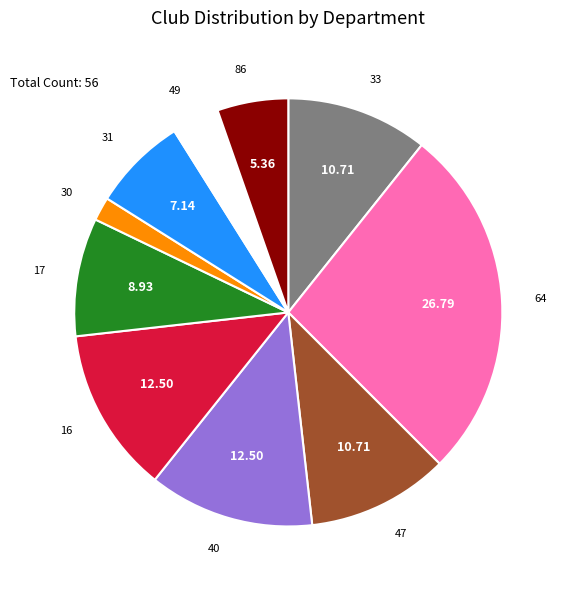

Does any single category account for the majority?

No